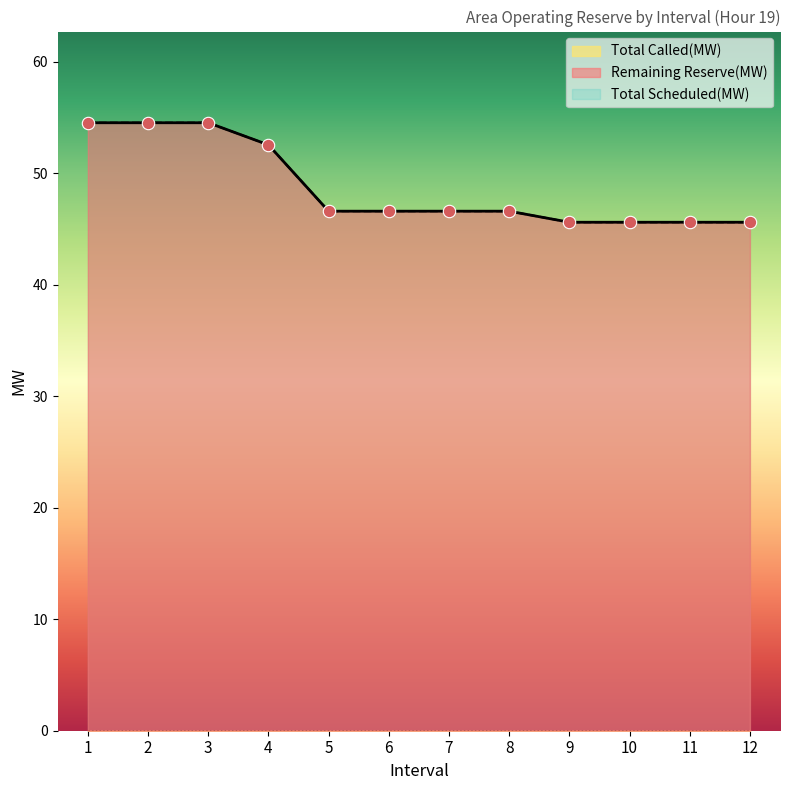

At how many categories does at least one series exceed 52?

4